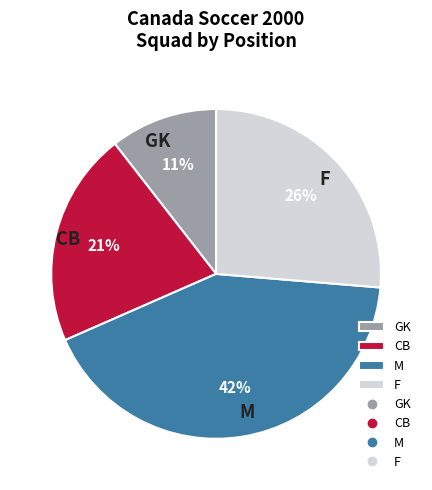

Which slice is the smallest?

GK